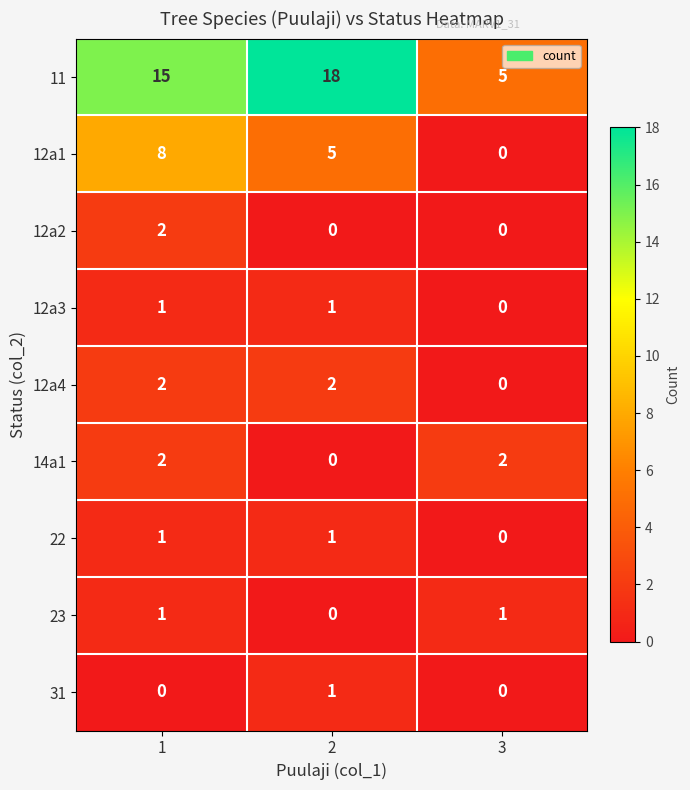

How many distinct data groups are displayed?

9